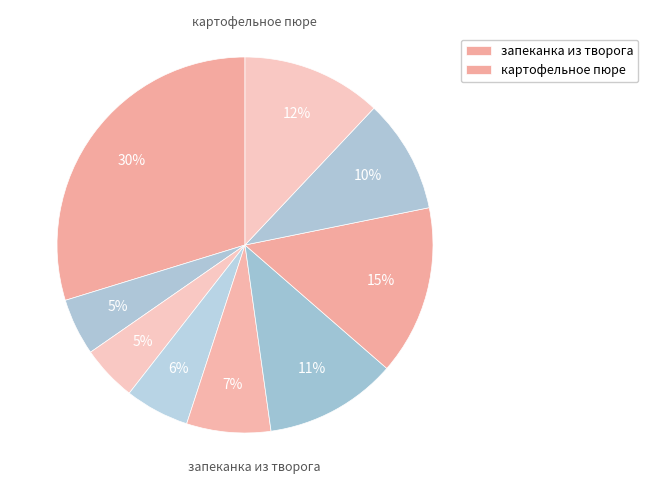

How many segments does this pie chart have?

9